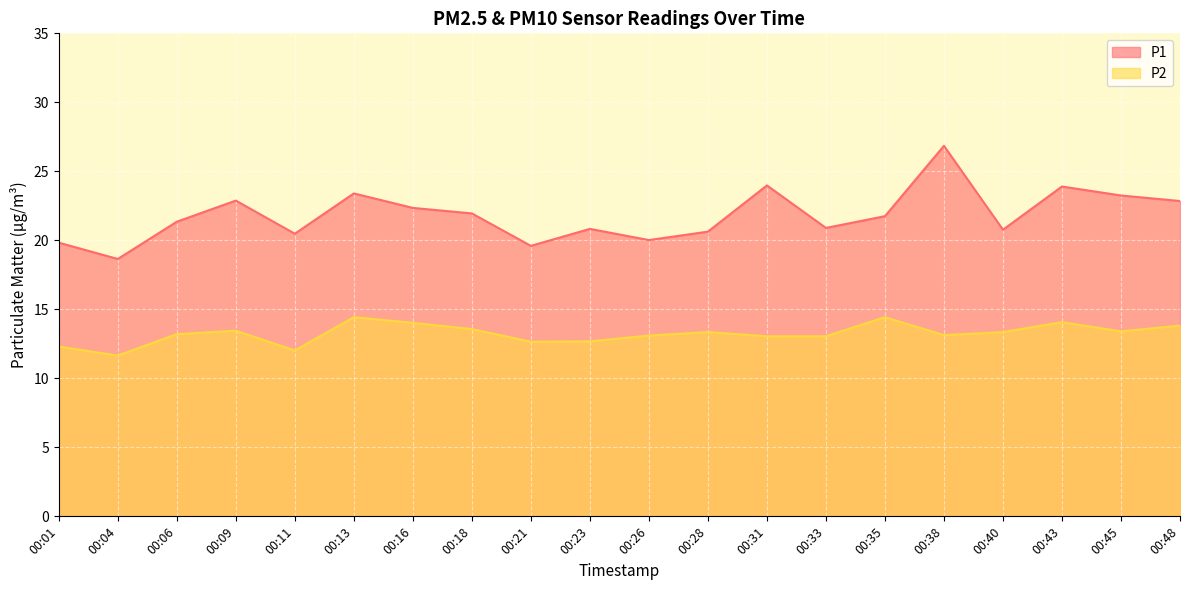

What is the total value across all series at 00:38?

40.0